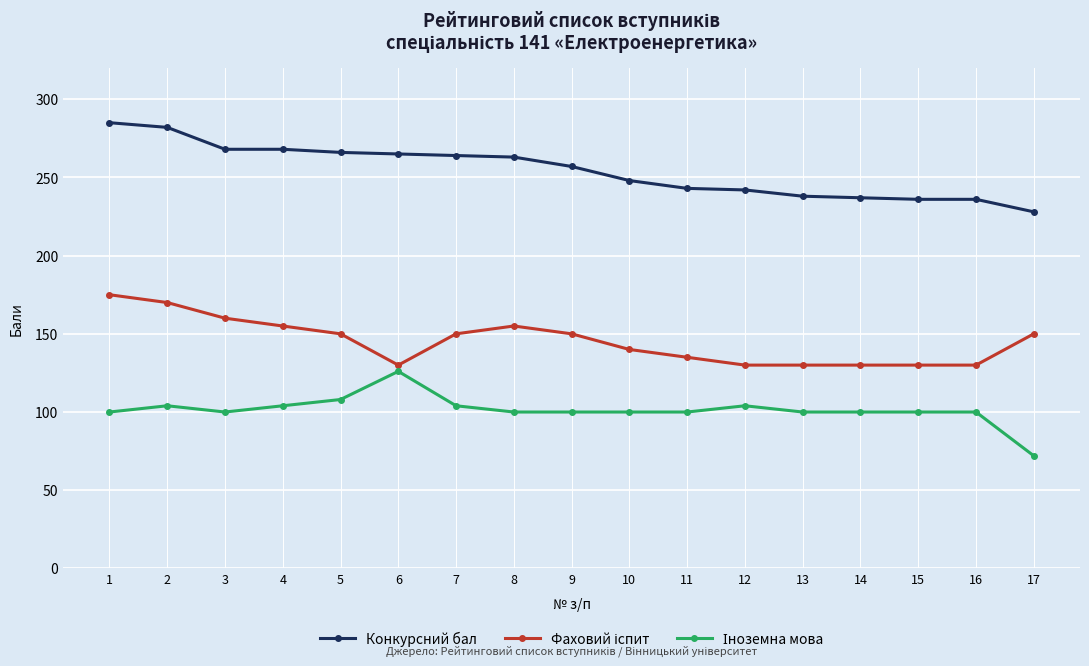

What is the average value of the Конкурсний бал series?

254